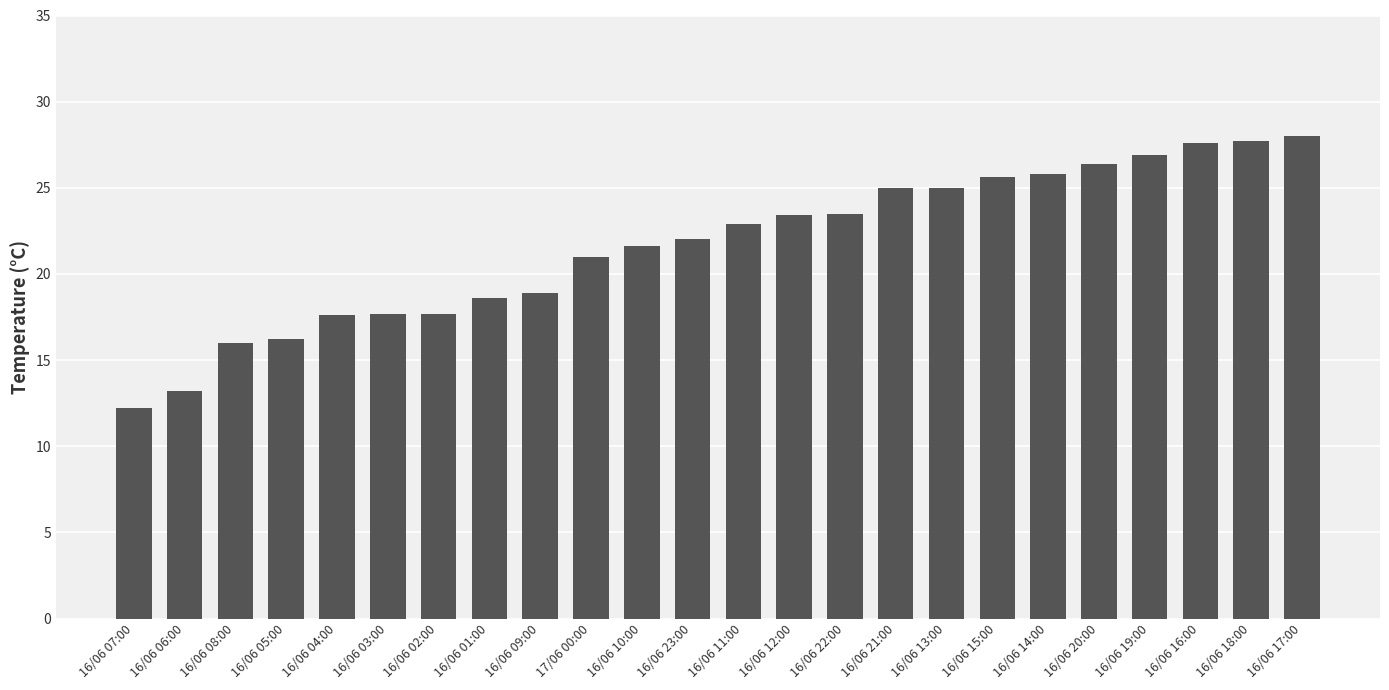

The value at 16/06 02:00 is 17.7. True or false?

True